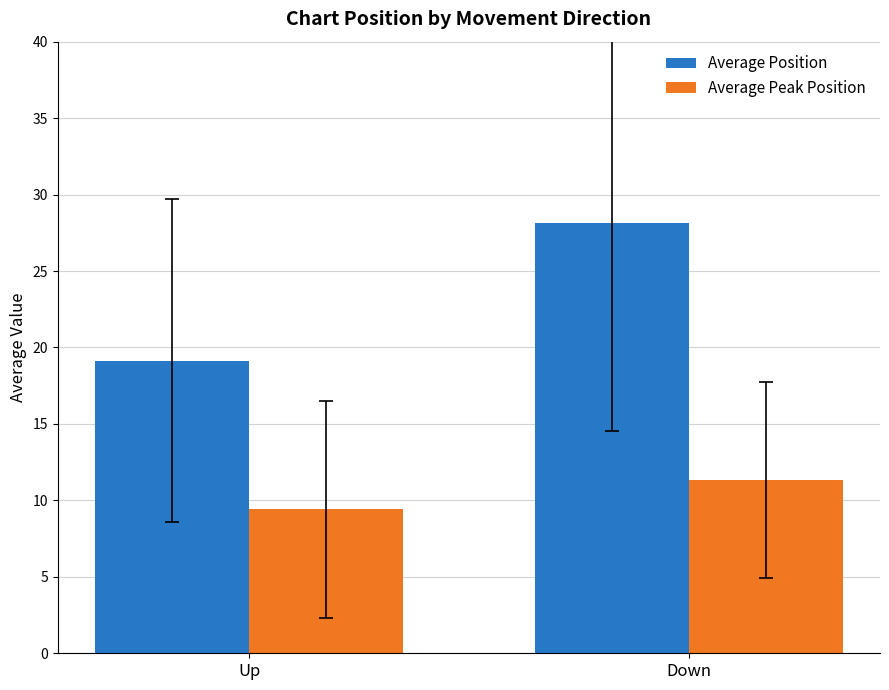

What is the label of the 1st bar from the right?

Down